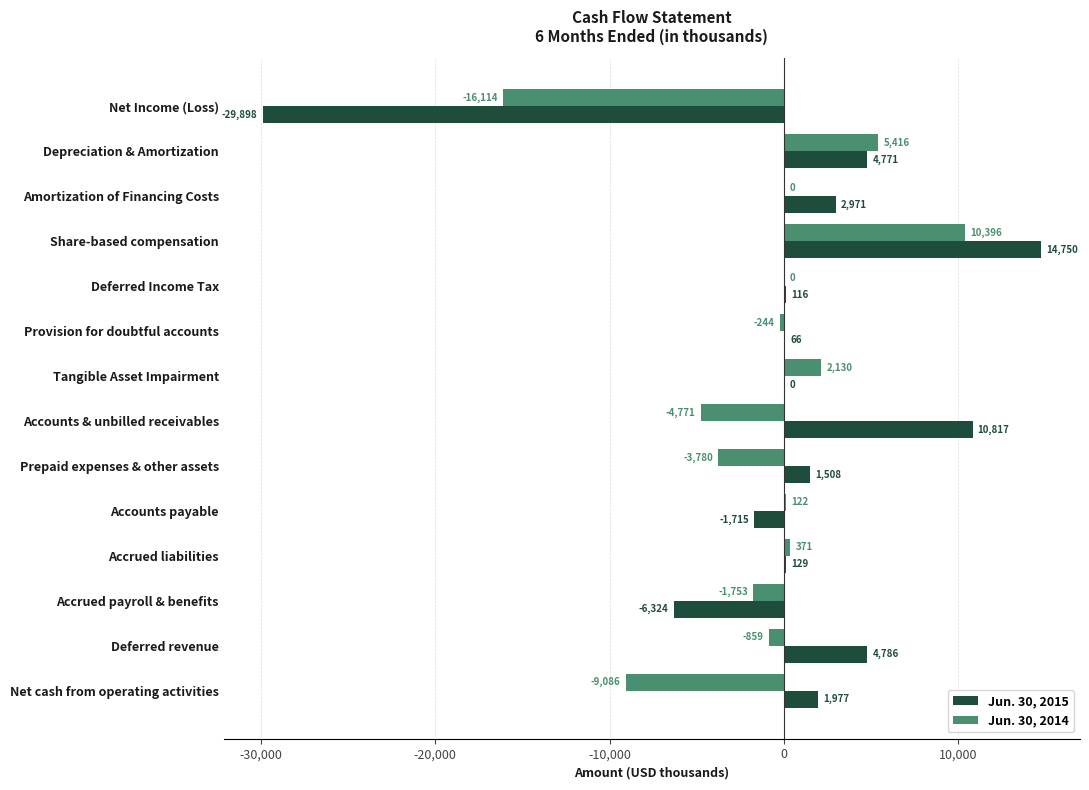

What is the sum of the Jun. 30, 2015 values at Accrued liabilities and Accounts payable?

-1586